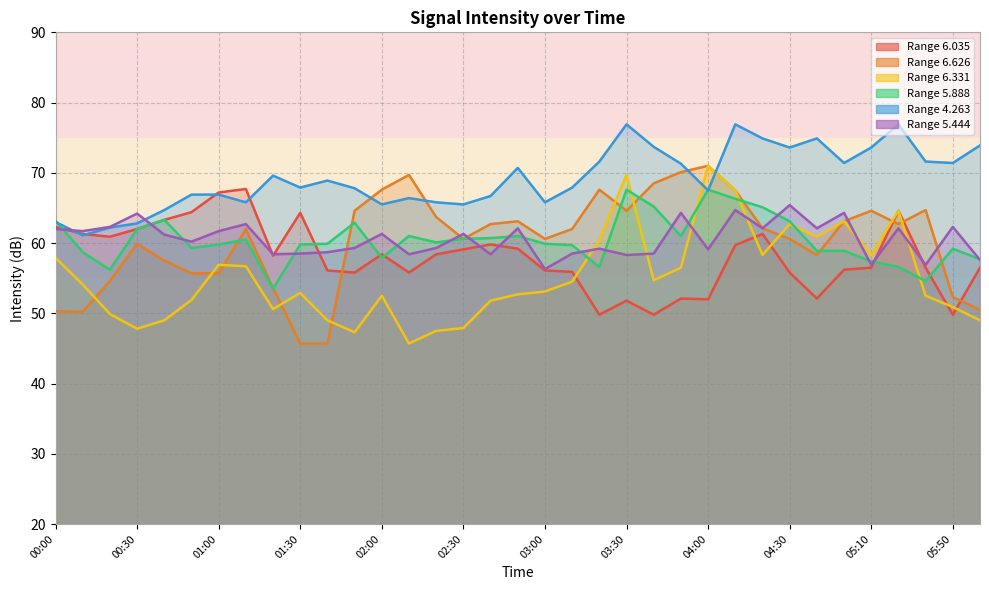

What is the sum of all 4.263 values?

2422.0